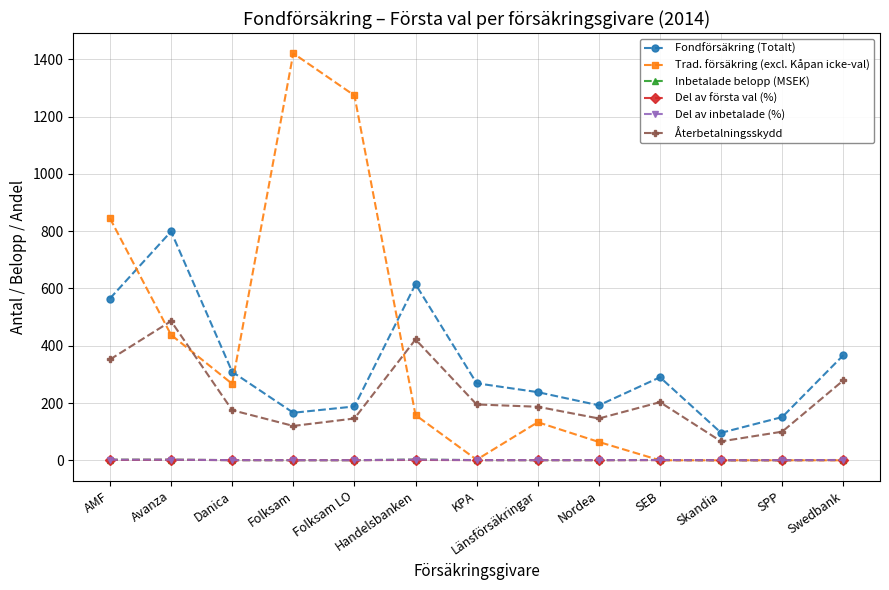

How many lines are shown in the chart?

6